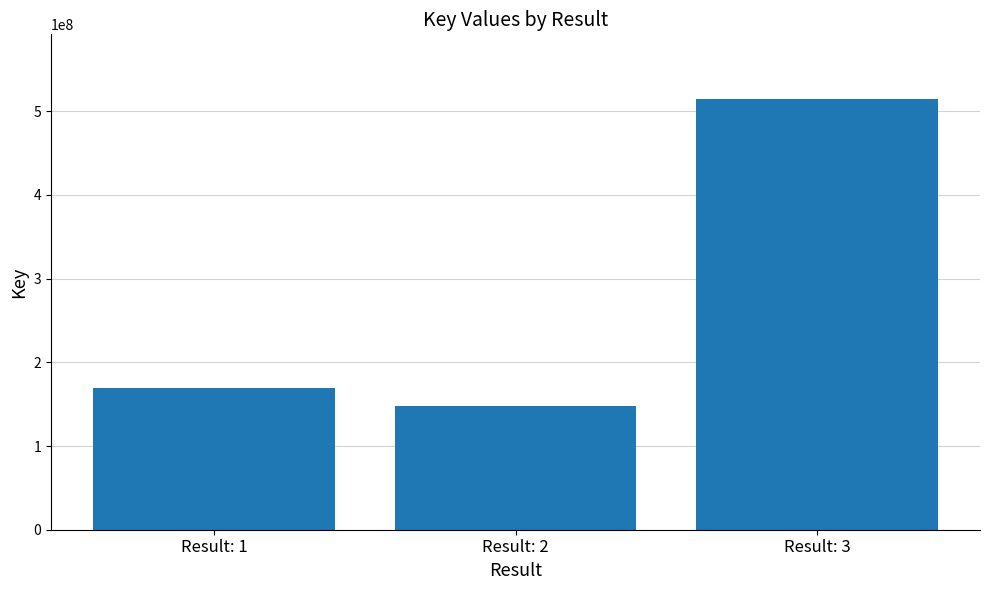

The chart shows a value of 514557435 at Result: 3. True or false?

True